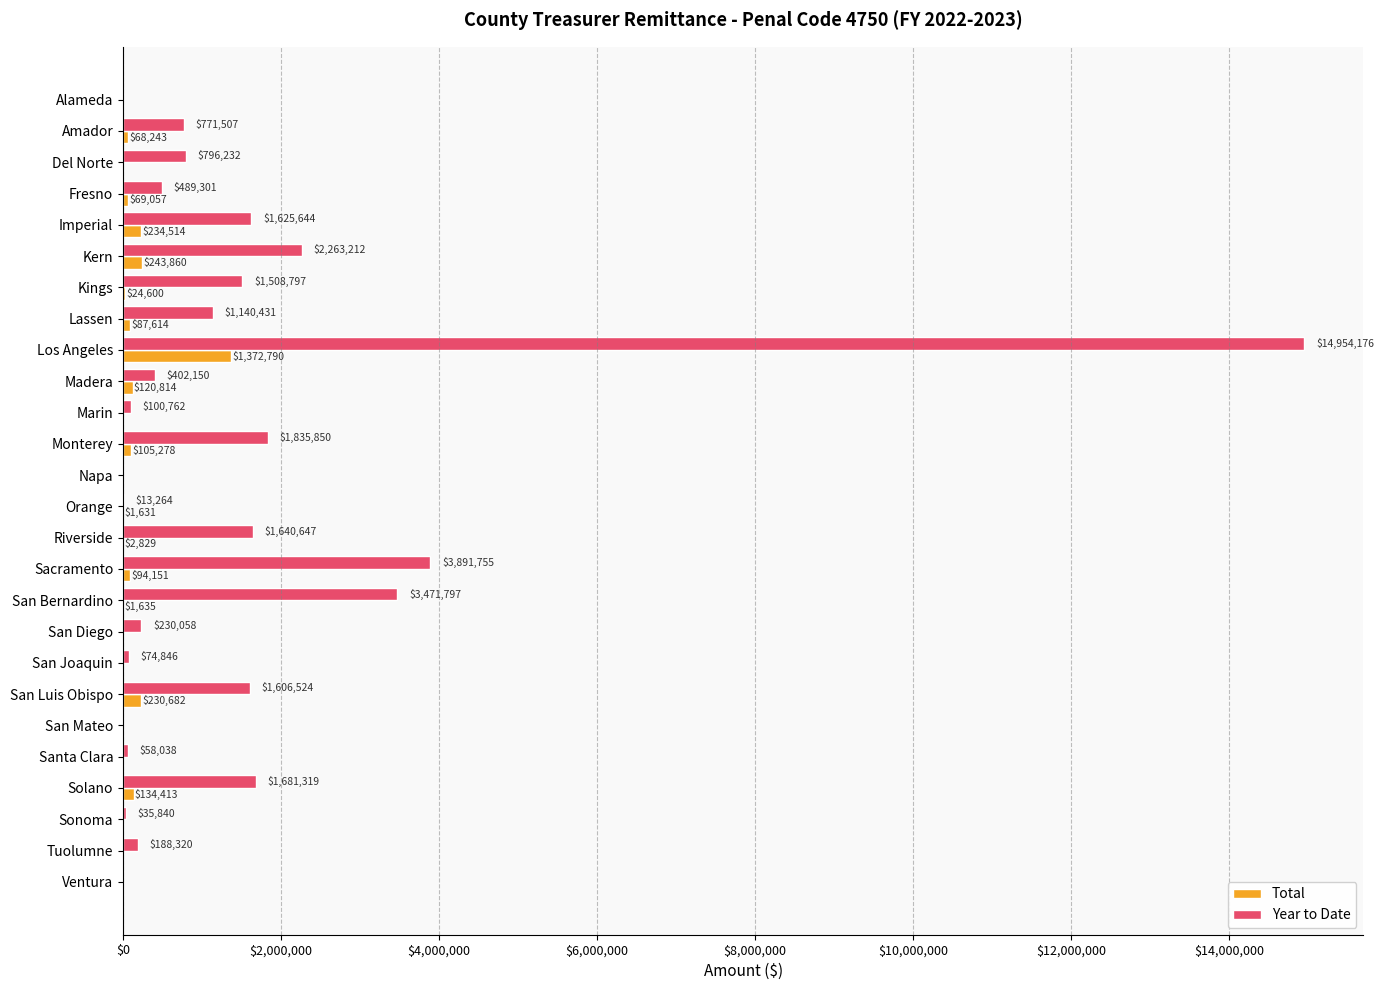

The value of Year to Date at Sacramento is 6303897. True or false?

False